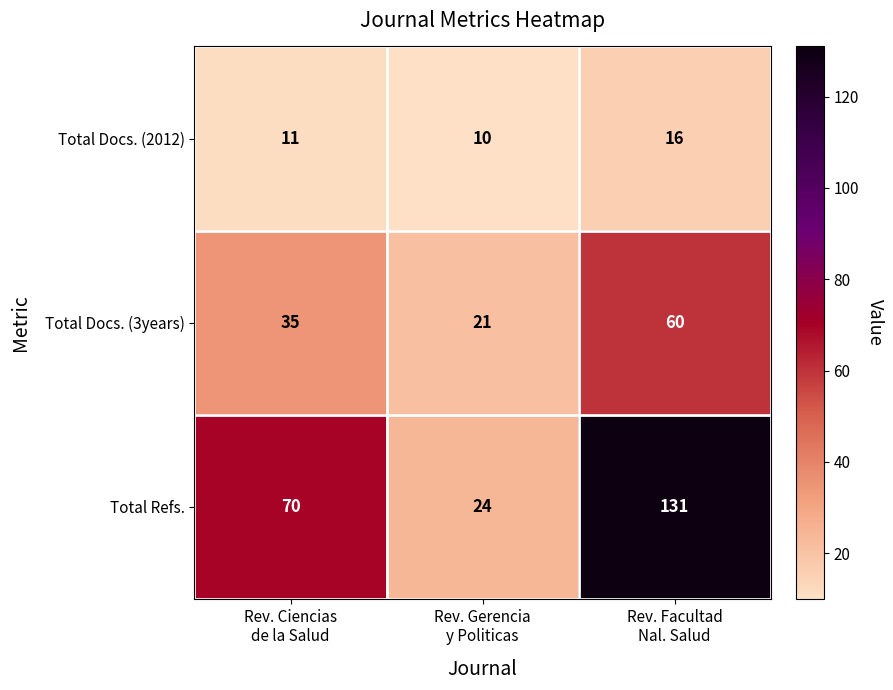

Count the Total Docs. (3years) values in the range 21 to 60.

3